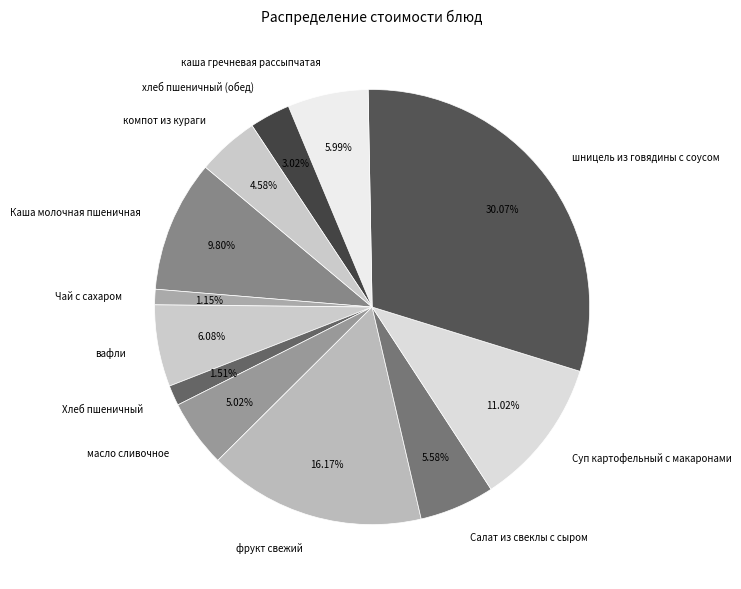

What portion of the pie excludes масло сливочное?

95.0%